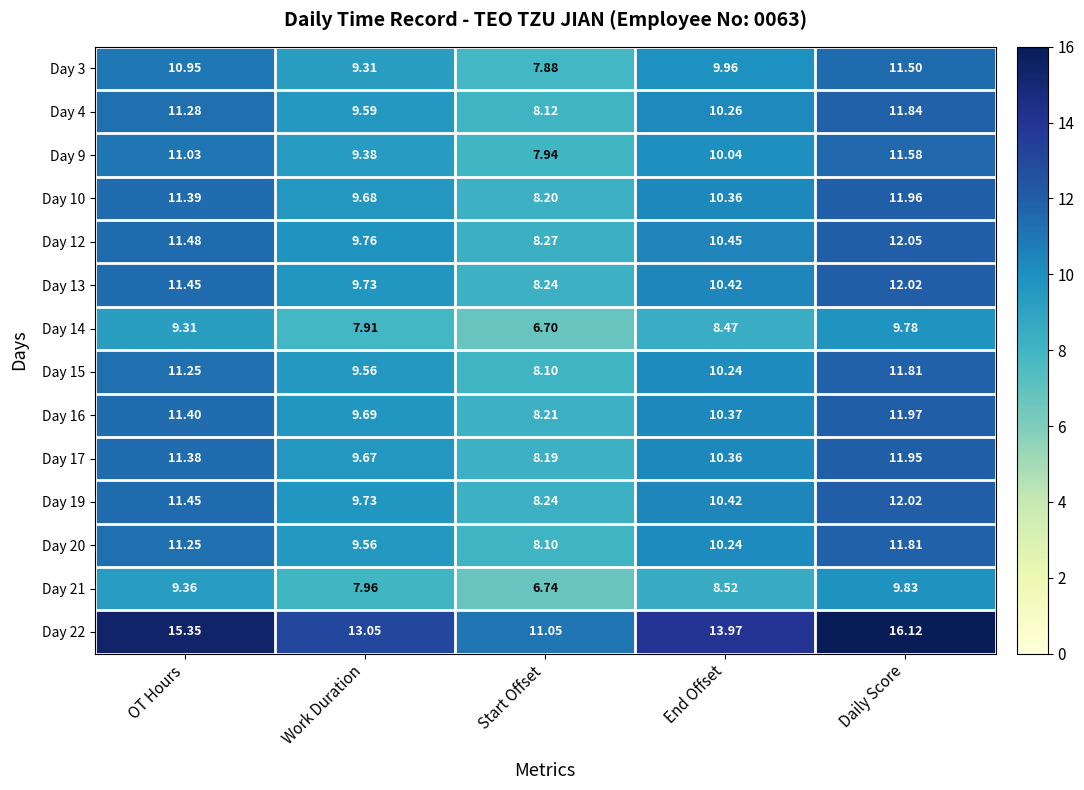

At which label does Day 10 first exceed 10?

OT Hours